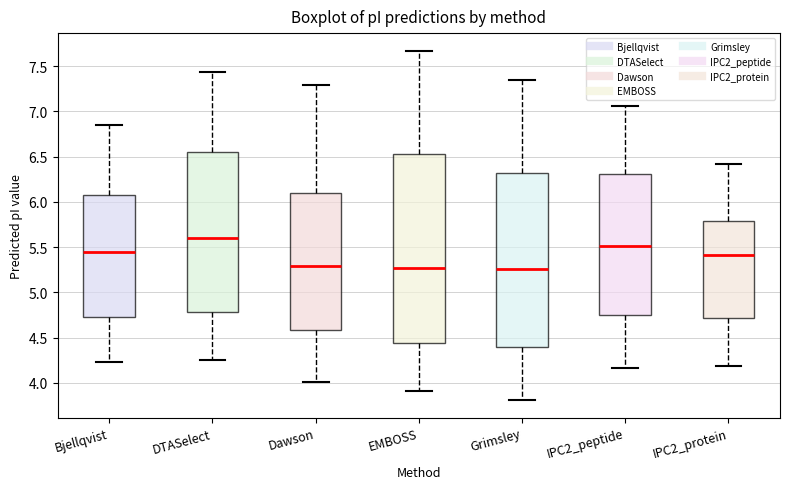

Where does the median line of the box for IPC2_peptide sit on the y-axis? The values are not printed on the chart, so give them approximately, as read against the axis.

5.50